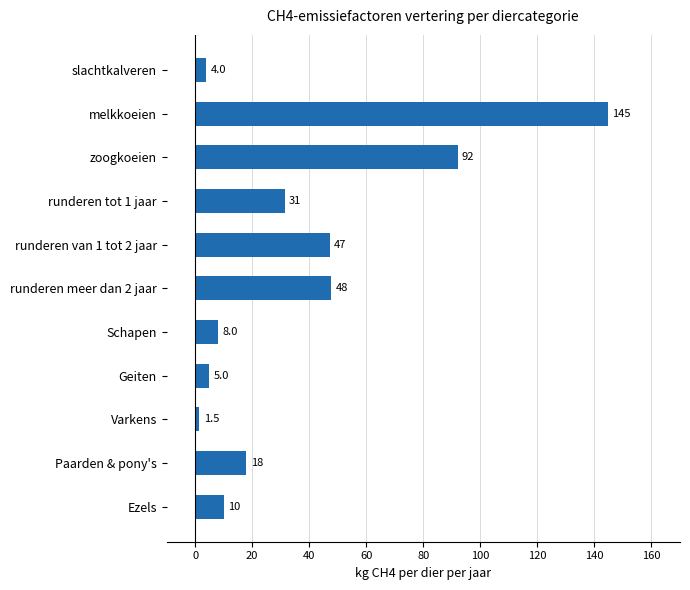

What is the difference between the maximum and minimum values?

143.3